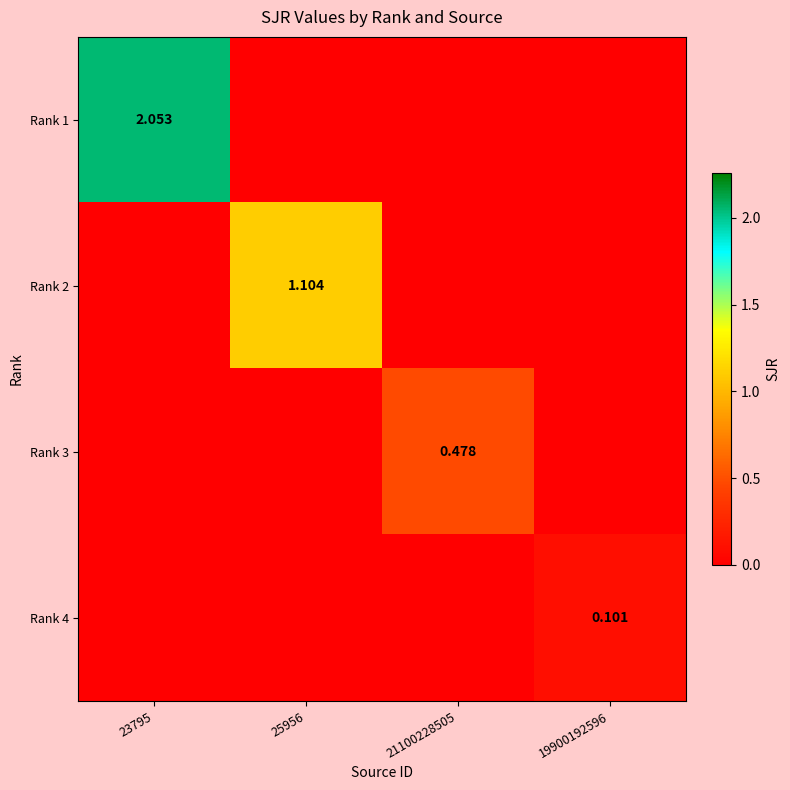

List the series in order of their overall mean, highest first.

Rank 1, Rank 2, Rank 3, Rank 4